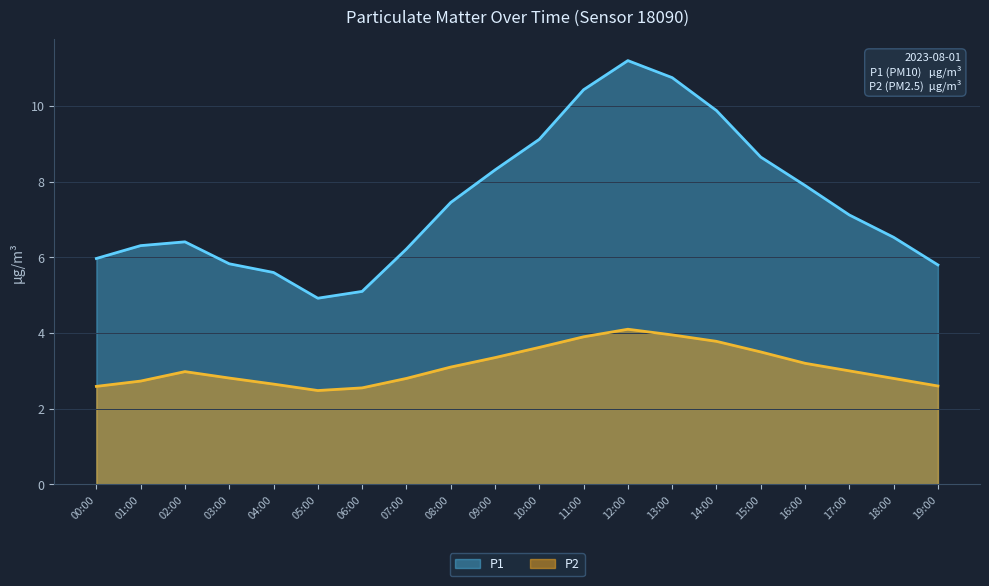

What is the label of the 13th point from the right?

07:00